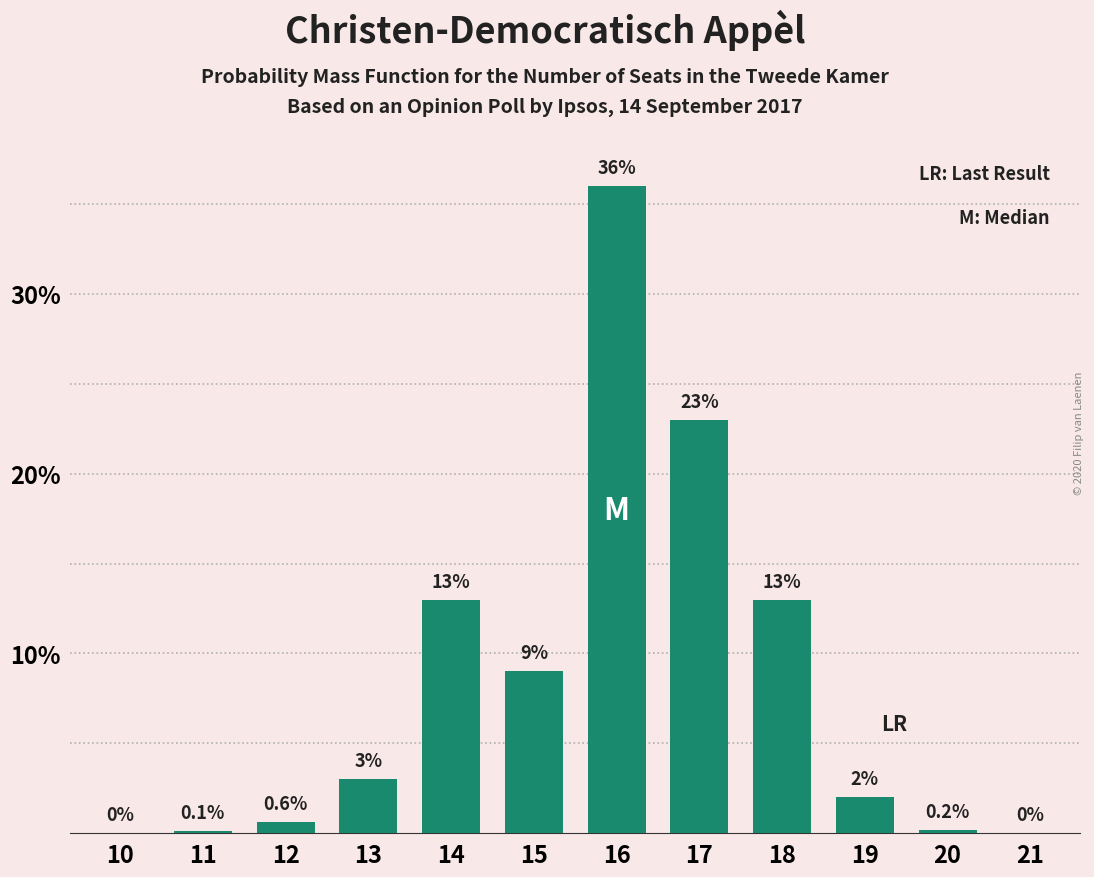

Reading right to left, list all the values displayed in this chart.

21=0.0	20=0.2	19=2.0	18=13.0	17=23.0	16=36.0	15=9.0	14=13.0	13=3.0	12=0.6	11=0.1	10=0.0